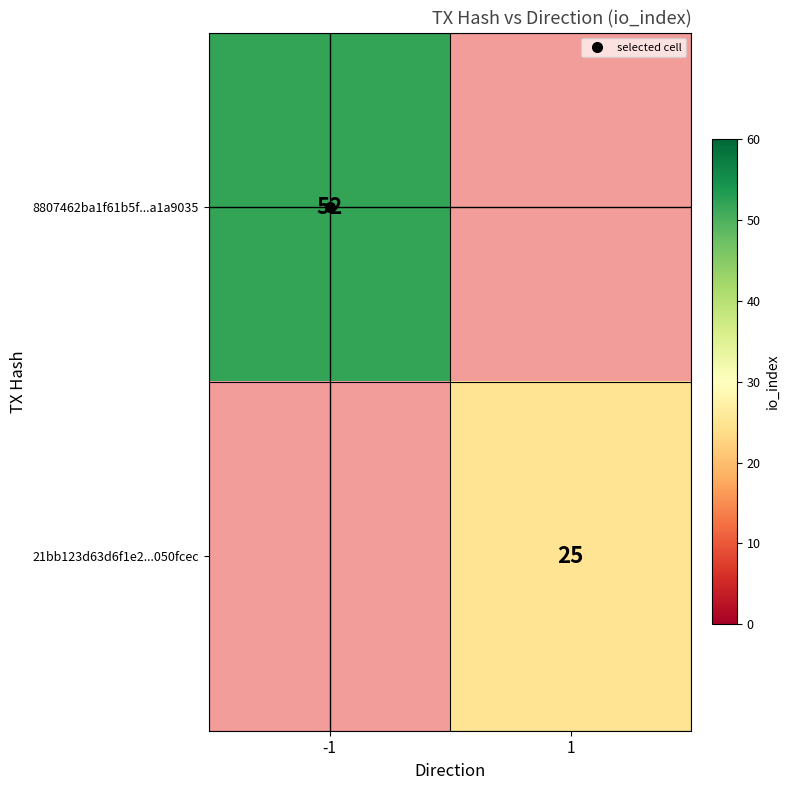

What is the average value of the 8807462ba1f61b5f...a1a9035 series?

26